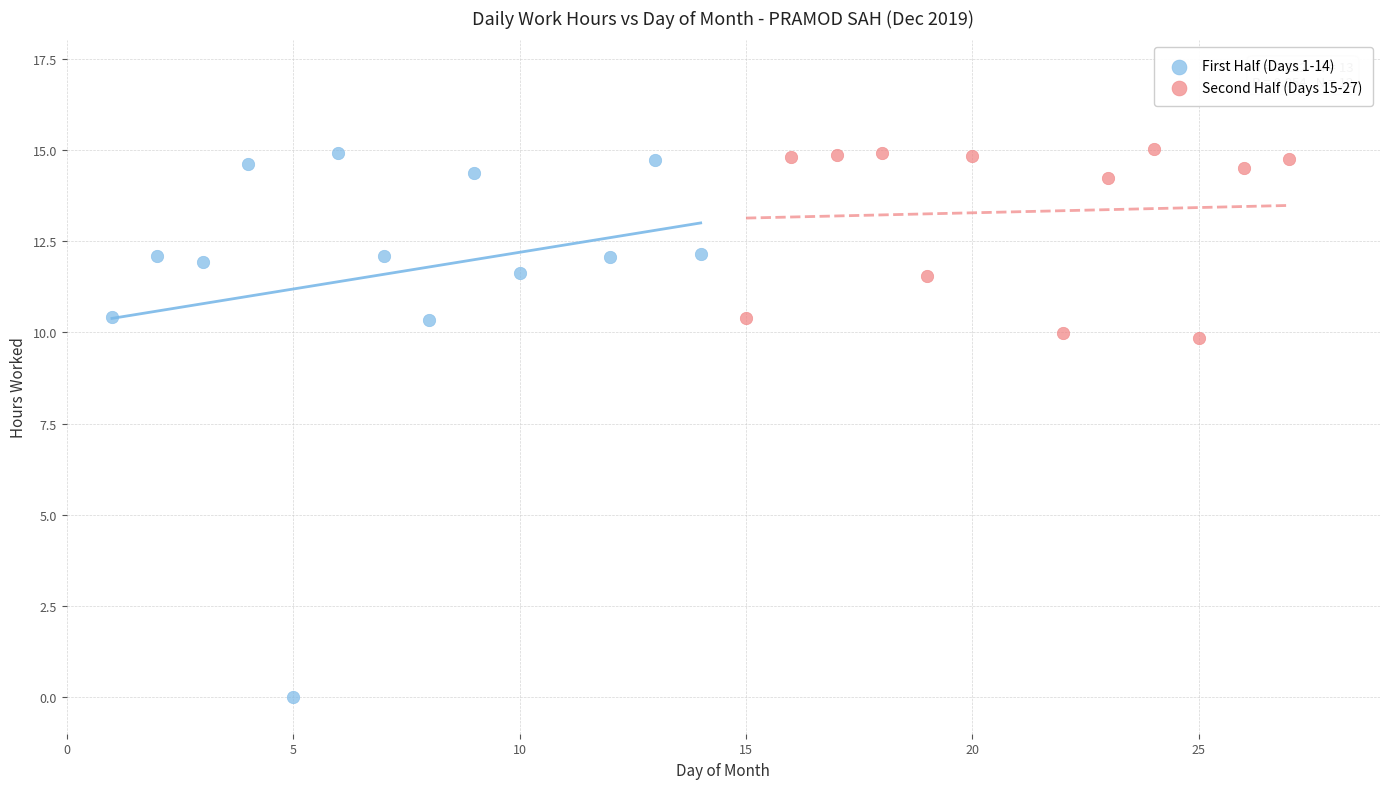

Which series reaches the minimum Y coordinate?

First Half (Days 1-14)